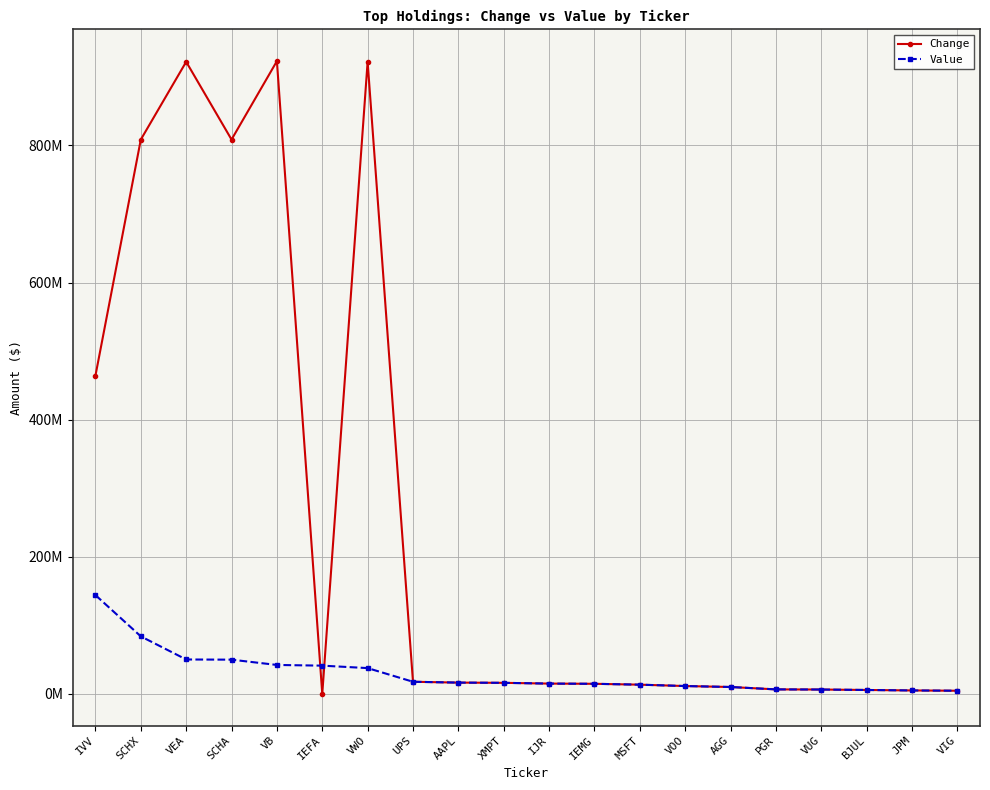

What is the sum of the Value values at VEA and SCHX?

134244242